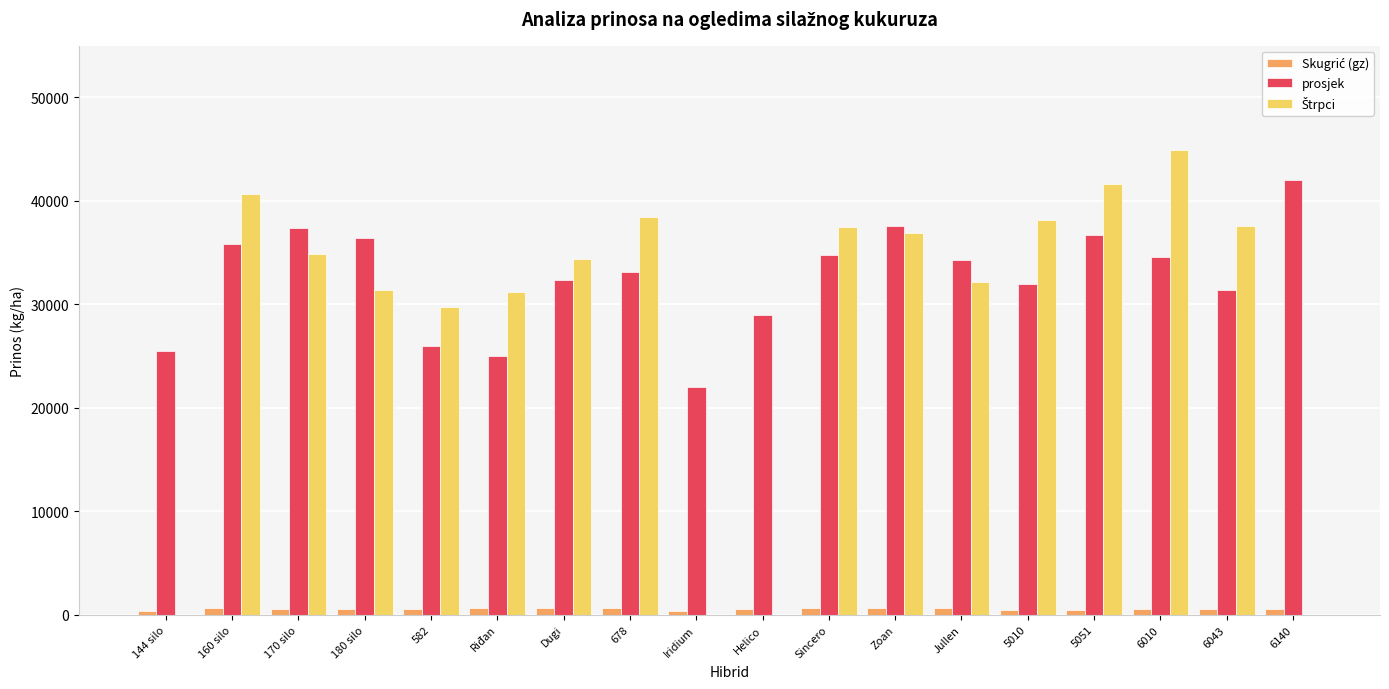

How many categories are shown in the chart?

18